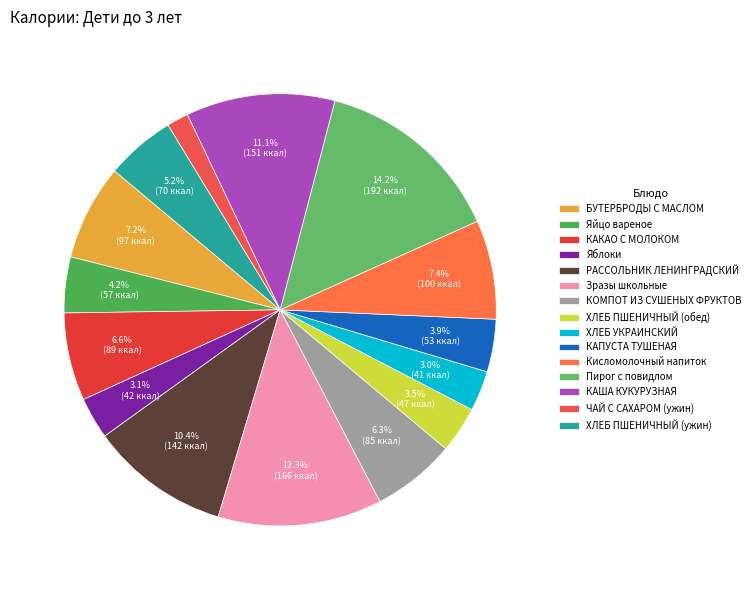

What is the largest slice in the pie chart?

Пирог с повидлом